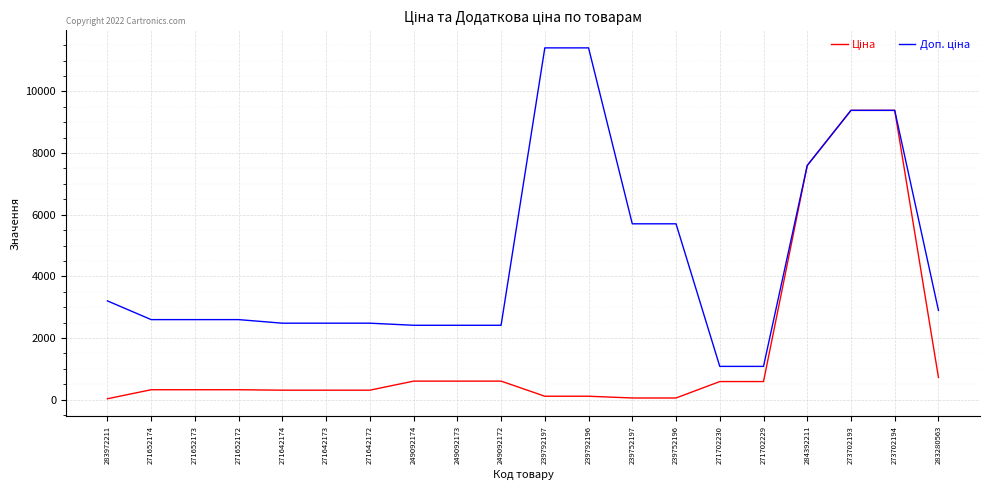

What is the spread (max minus min) of values at 271642174?

2172.1